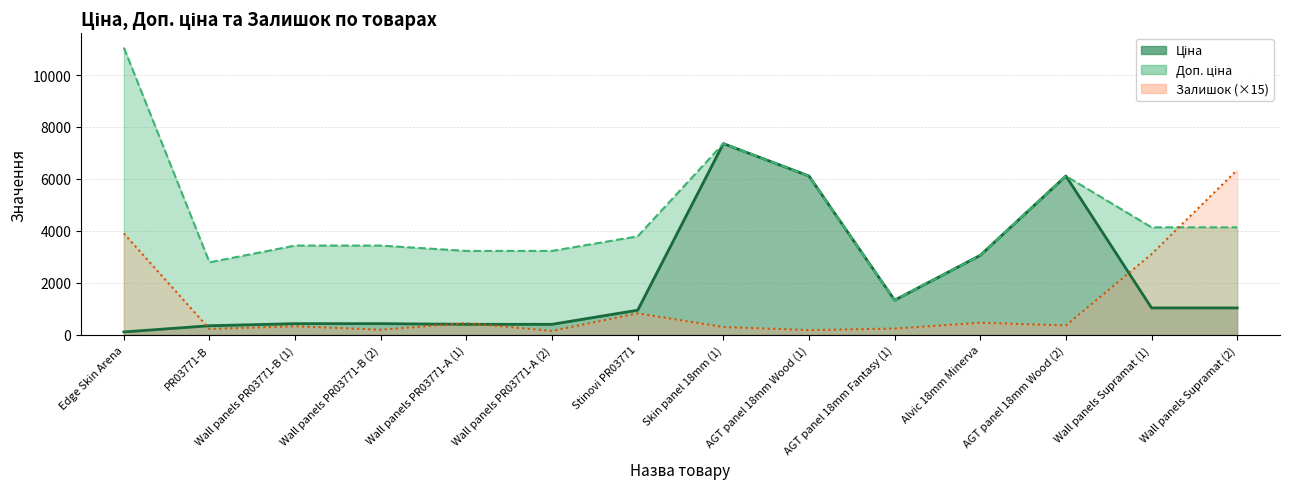

Which has a higher value, PR03771-B or Edge Skin Arena?

PR03771-B